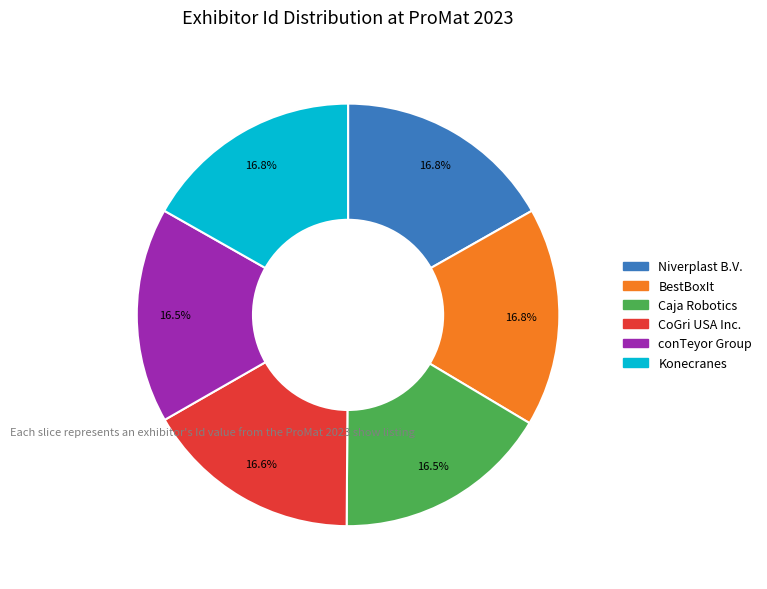

Does conTeyor Group represent more than half of the total?

No